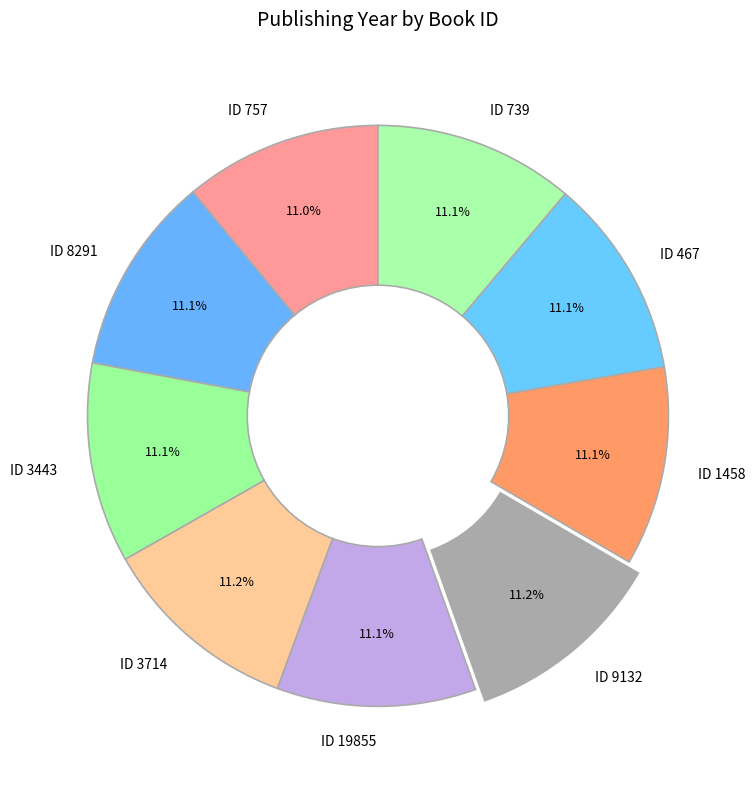

What percentage is NOT represented by ID 757?

89.0%